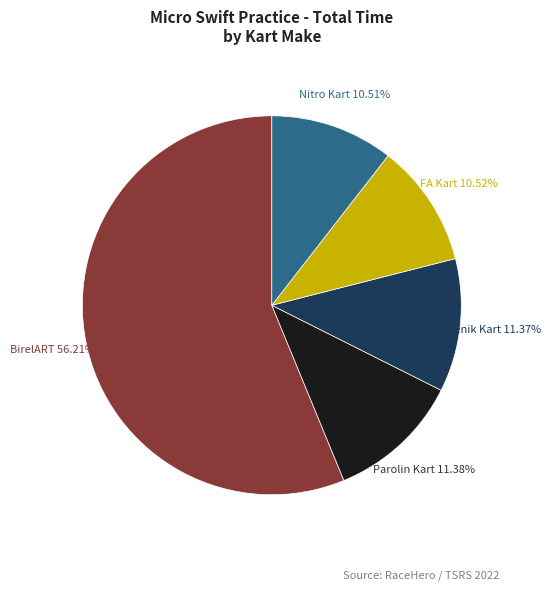

Which category has the biggest portion of the pie?

BirelART